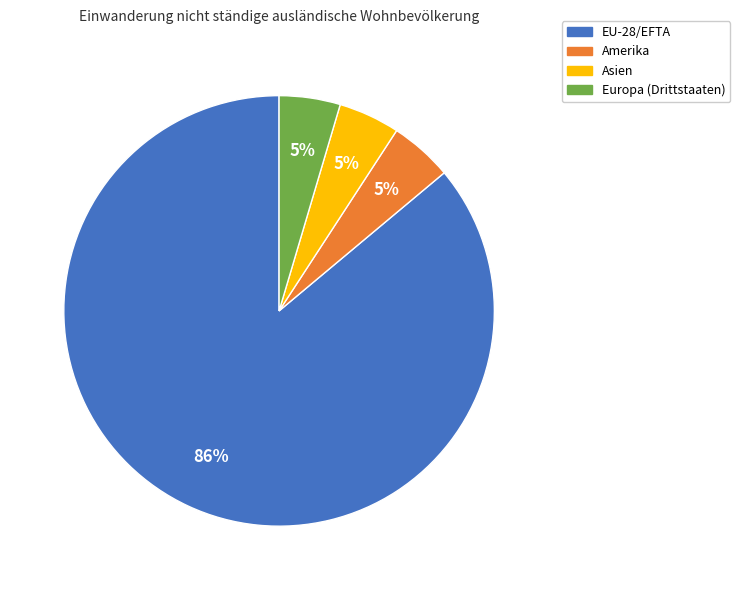

Do Europa (Drittstaaten) and EU-28/EFTA together represent more than half of the pie?

Yes